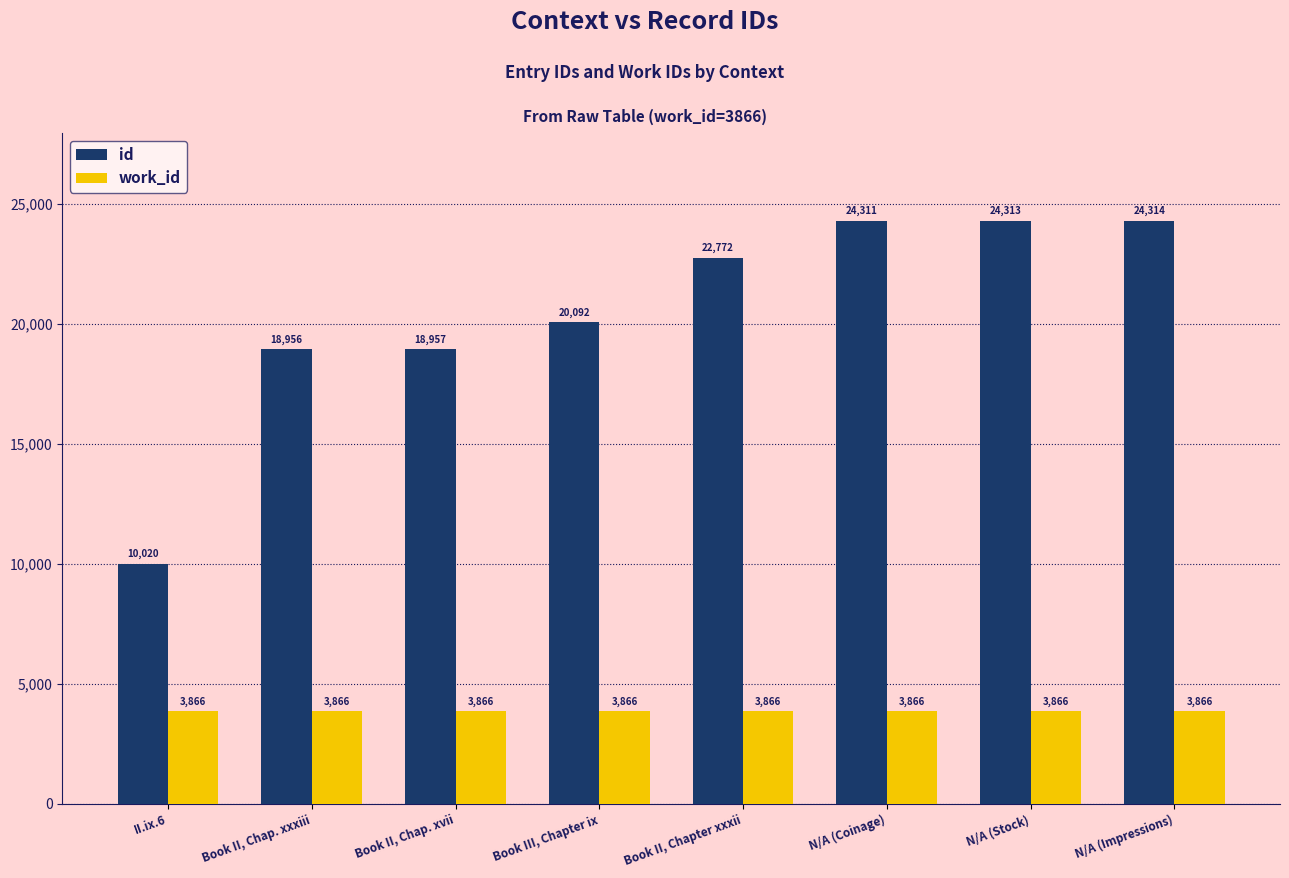

How many bars are there in each group?

2